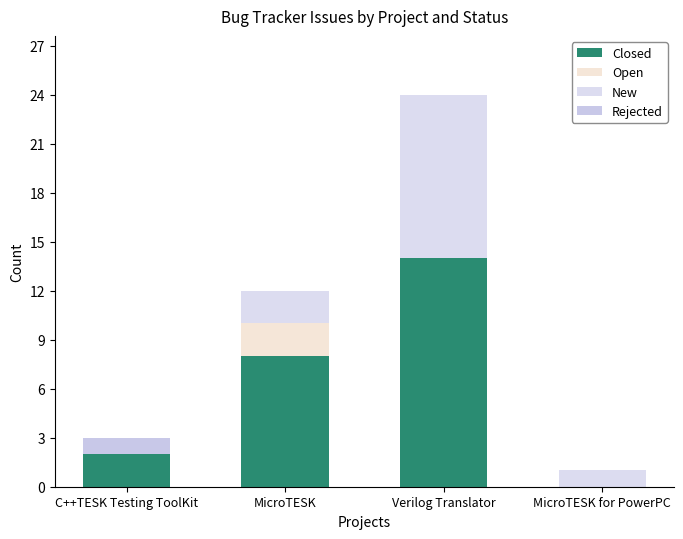

Count the number of data series in this chart.

4